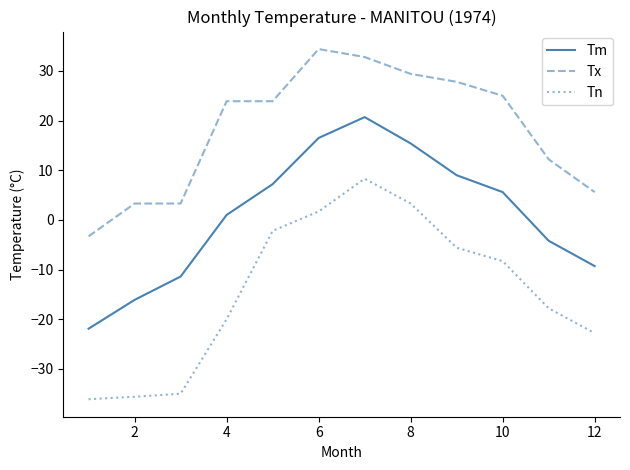

Which series has the widest spread of values?

Tn